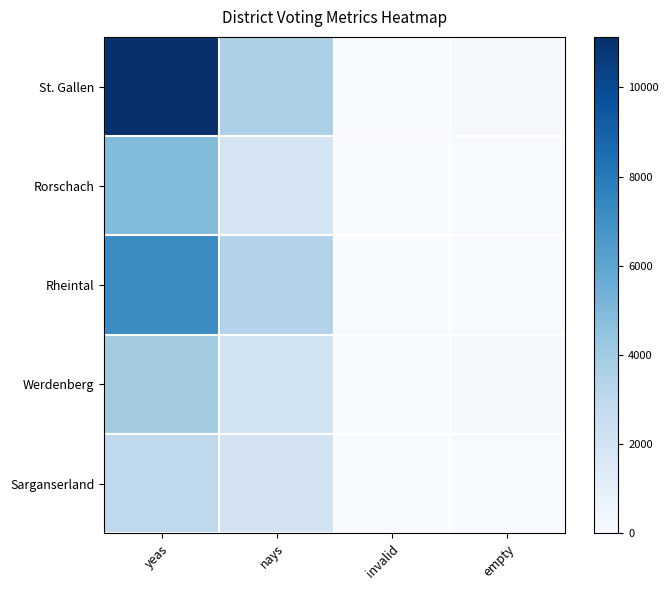

What is the total value across all series at yeas?

30244